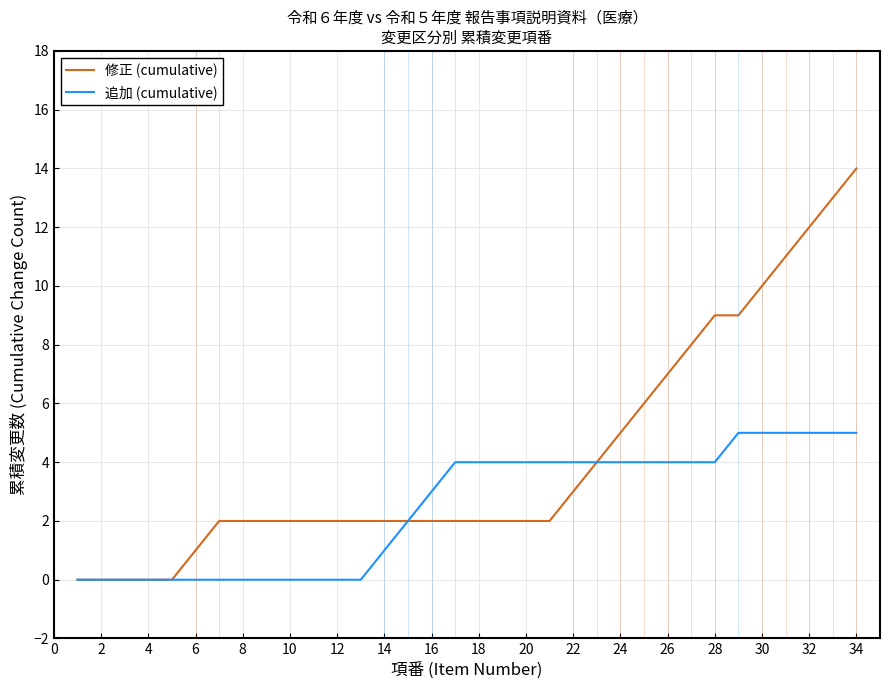

Which series has the largest range (max minus min)?

修正 (cumulative)